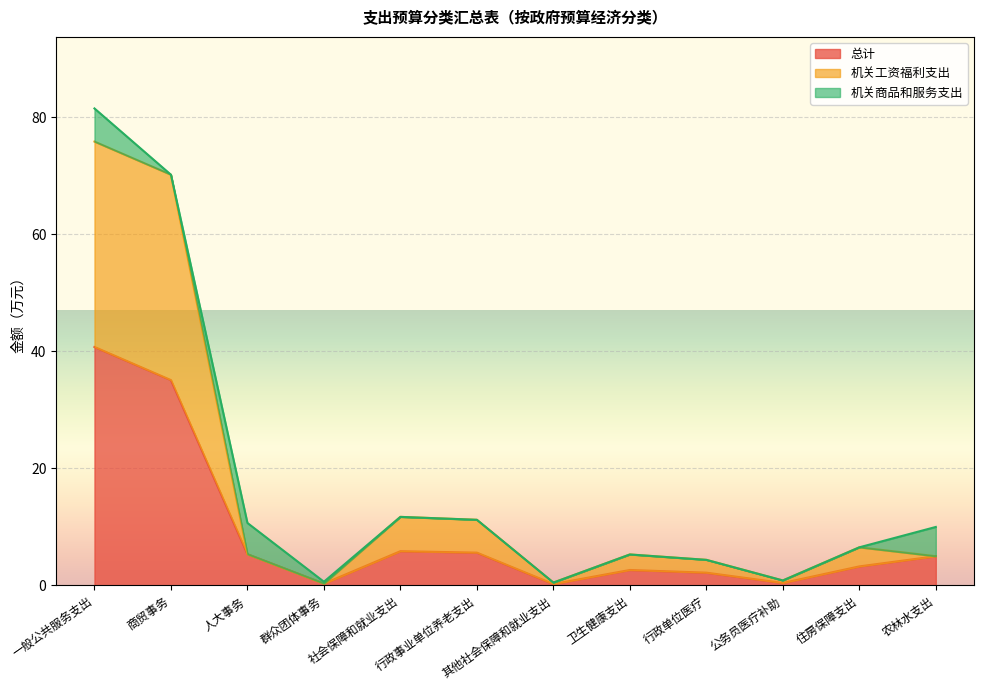

How many categories are shown in the chart?

12